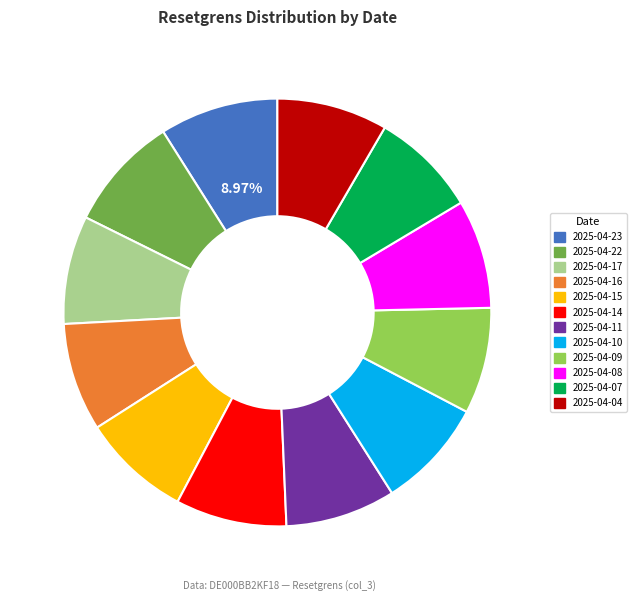

To the nearest percent, what percentage of the pie is 2025-04-07?

8%